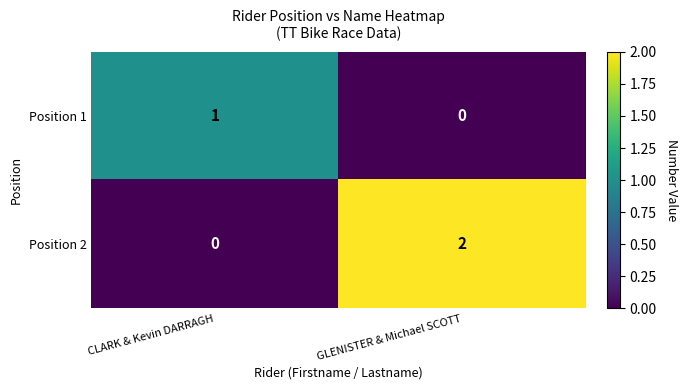

Reading left to right, extract all data points from this chart.

Position 1: 1	0
Position 2: 0	2